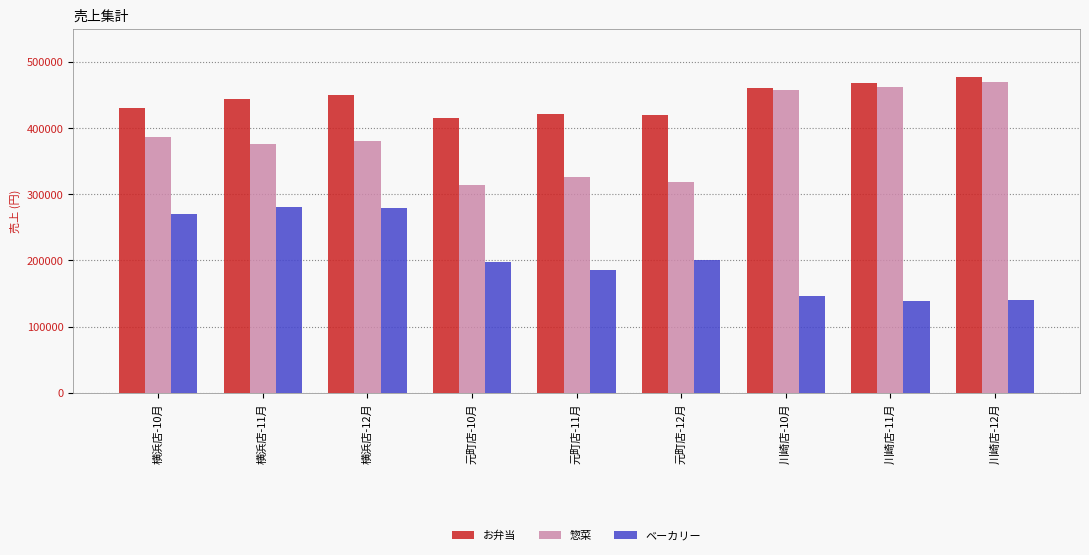

Which series has the largest range (max minus min)?

惣菜